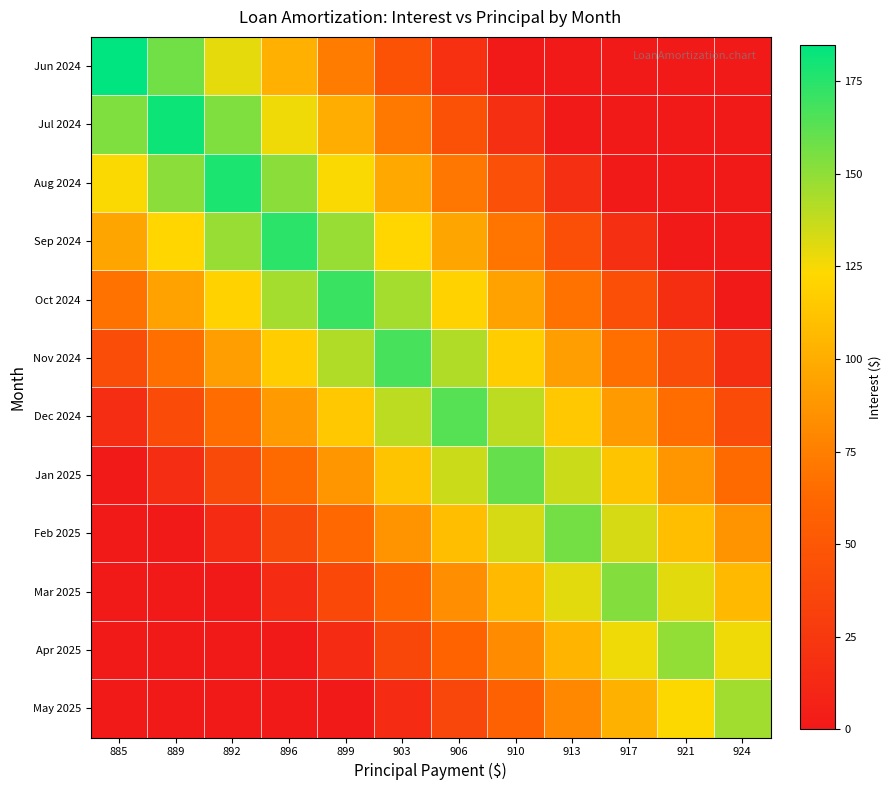

Reading left to right, what are all the values shown in this chart?

Jun 2024: 885=184.8	889=157.1	892=129.4	896=101.6	899=73.9	903=46.2	906=18.5	910=0.0	913=0.0	917=0.0	921=0.0	924=0.0
Jul 2024: 885=154.1	889=181.3	892=154.1	896=126.9	899=99.7	903=72.5	906=45.3	910=18.1	913=0.0	917=0.0	921=0.0	924=0.0
Aug 2024: 885=124.4	889=151.1	892=177.8	896=151.1	899=124.4	903=97.8	906=71.1	910=44.4	913=17.8	917=0.0	921=0.0	924=0.0
Sep 2024: 885=95.8	889=122.0	892=148.1	896=174.2	899=148.1	903=122.0	906=95.8	910=69.7	913=43.6	917=17.4	921=0.0	924=0.0
Oct 2024: 885=68.3	889=93.9	892=119.5	896=145.1	899=170.7	903=145.1	906=119.5	910=93.9	913=68.3	917=42.7	921=17.1	924=0.0
Nov 2024: 885=41.8	889=66.9	892=91.9	896=117.0	899=142.1	903=167.1	906=142.1	910=117.0	913=91.9	917=66.9	921=41.8	924=16.7
Dec 2024: 885=16.4	889=40.9	892=65.4	896=90.0	899=114.5	903=139.0	906=163.6	910=139.0	913=114.5	917=90.0	921=65.4	924=40.9
Jan 2025: 885=0.0	889=16.0	892=40.0	896=64.0	899=88.0	903=112.0	906=136.0	910=160.0	913=136.0	917=112.0	921=88.0	924=64.0
Feb 2025: 885=0.0	889=0.0	892=15.6	896=39.1	899=62.5	903=86.0	906=109.5	910=132.9	913=156.4	917=132.9	921=109.5	924=86.0
Mar 2025: 885=0.0	889=0.0	892=0.0	896=15.3	899=38.2	903=61.1	906=84.0	910=106.9	913=129.8	917=152.8	921=129.8	924=106.9
Apr 2025: 885=0.0	889=0.0	892=0.0	896=0.0	899=14.9	903=37.3	906=59.6	910=82.0	913=104.4	917=126.8	921=149.1	924=126.8
May 2025: 885=0.0	889=0.0	892=0.0	896=0.0	899=0.0	903=14.5	906=36.4	910=58.2	913=80.0	917=101.8	921=123.7	924=145.5